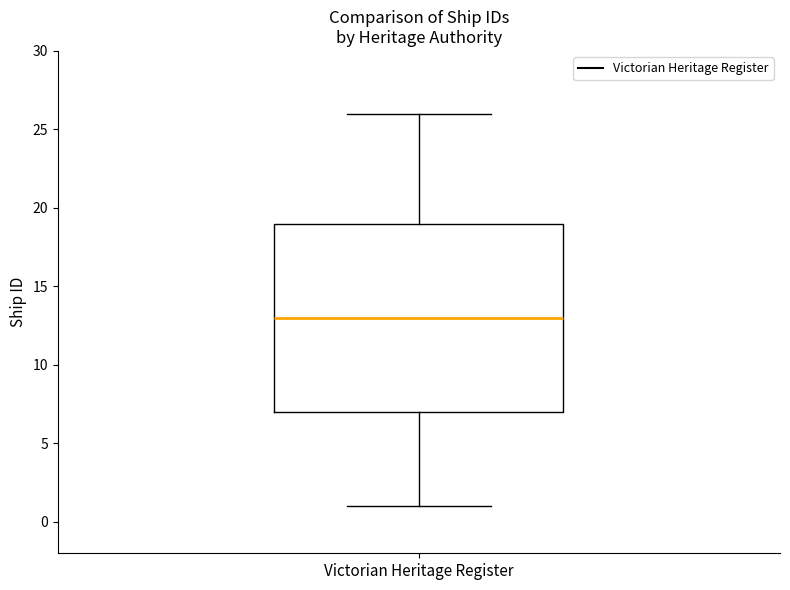

Where does the lower whisker of the box for Victorian Heritage Register end on the y-axis? The values are not printed on the chart, so give them approximately, as read against the axis.

1